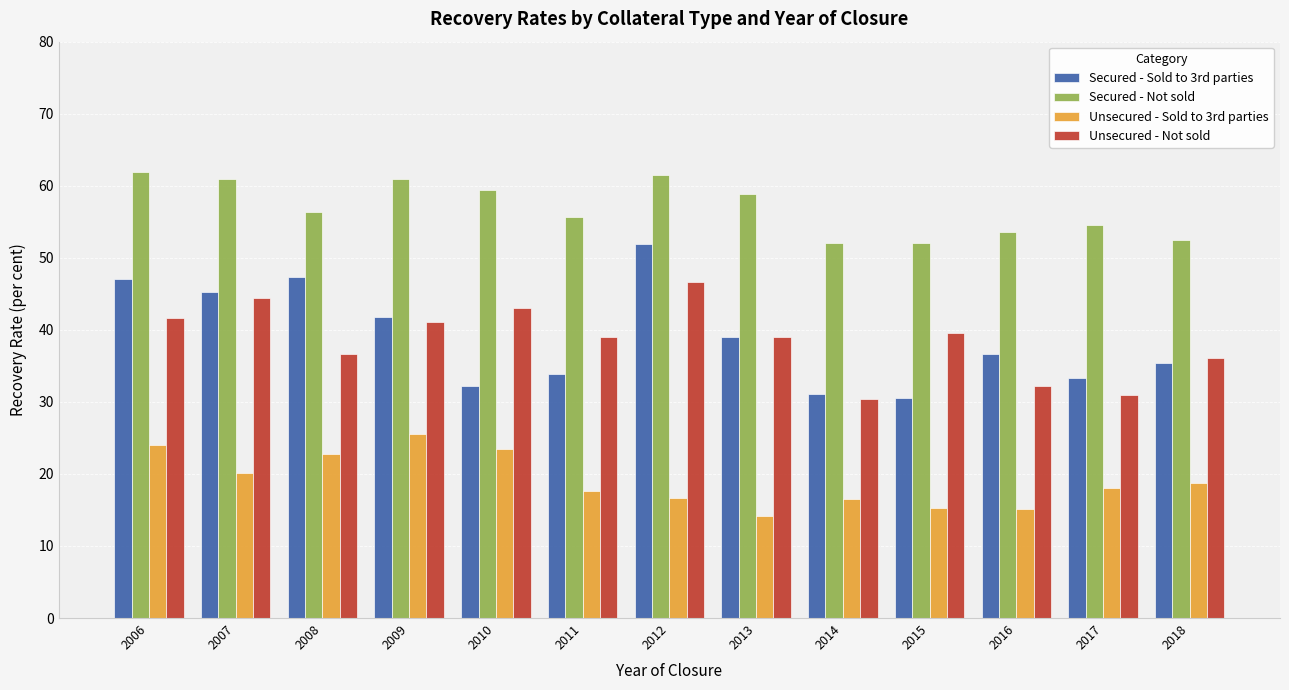

What is the sum of the Secured - Not sold values at 2008 and 2017?

111.0